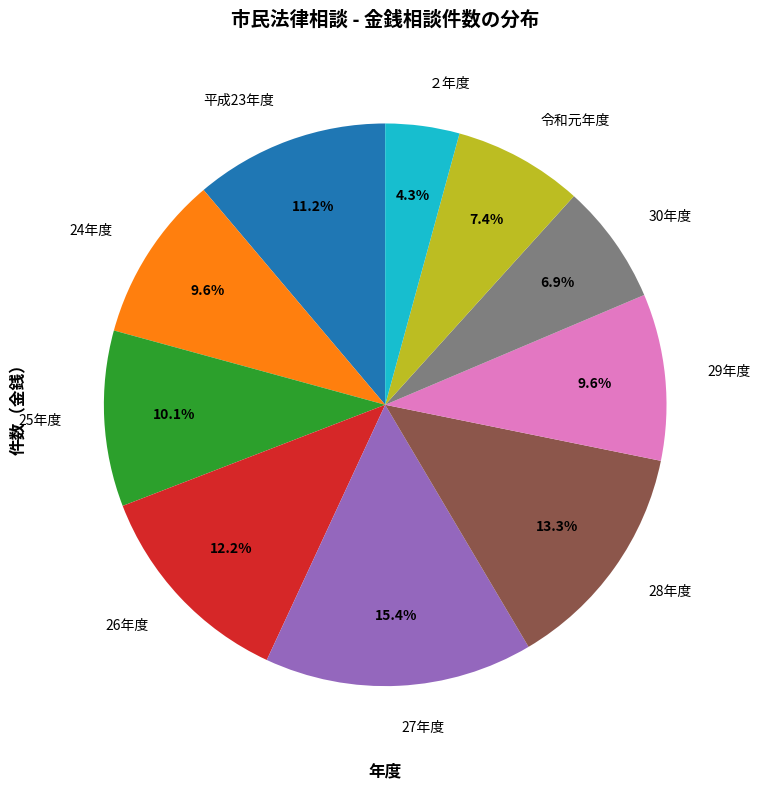

What percentage is the 28年度 slice, to the nearest percent?

13%